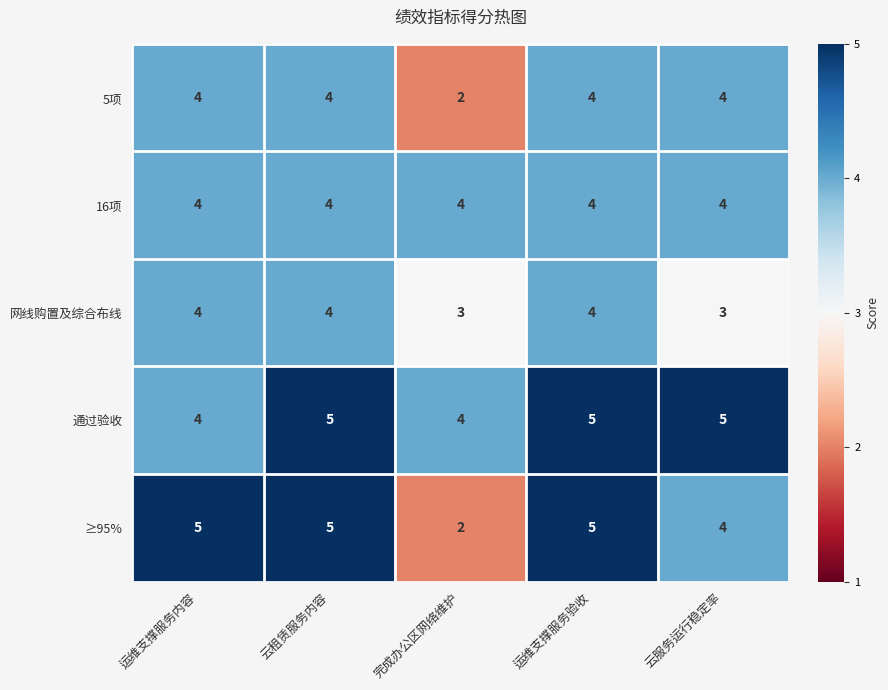

How many ≥95% values are between 4 and 5?

4